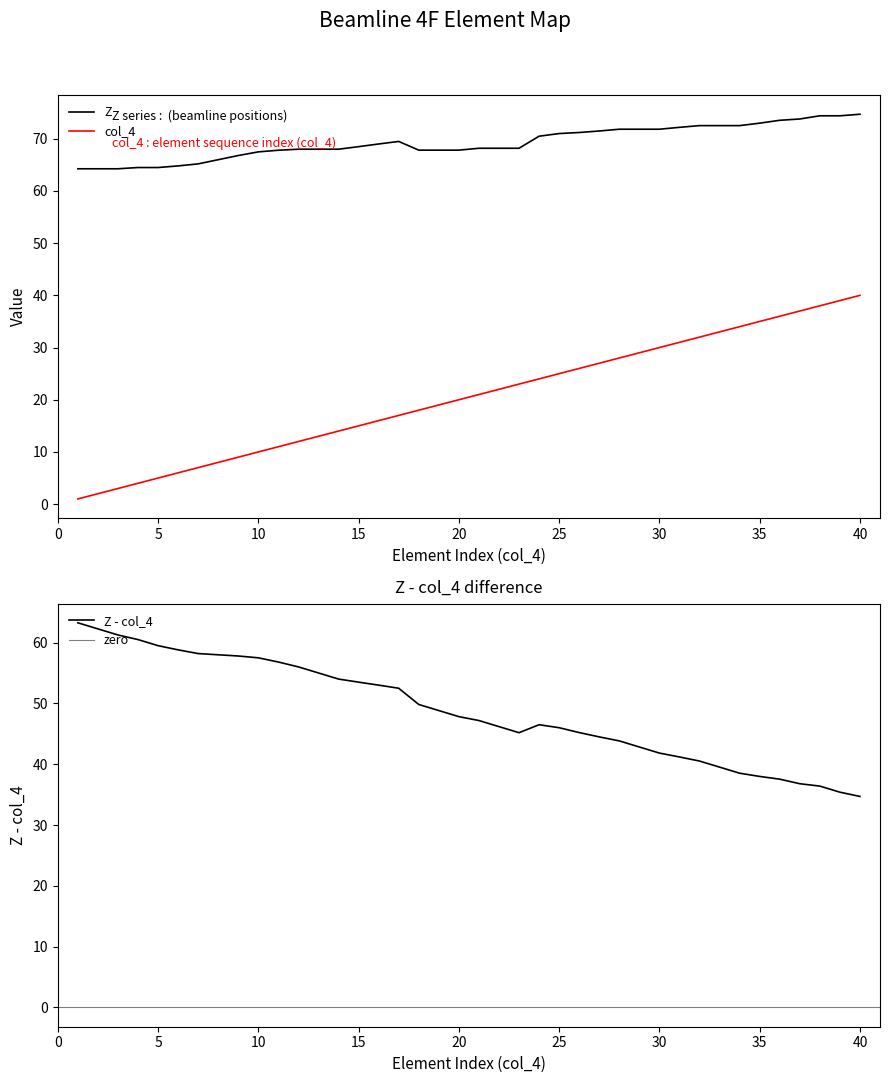

True or false: Z and col_4 intersect in this chart.

False